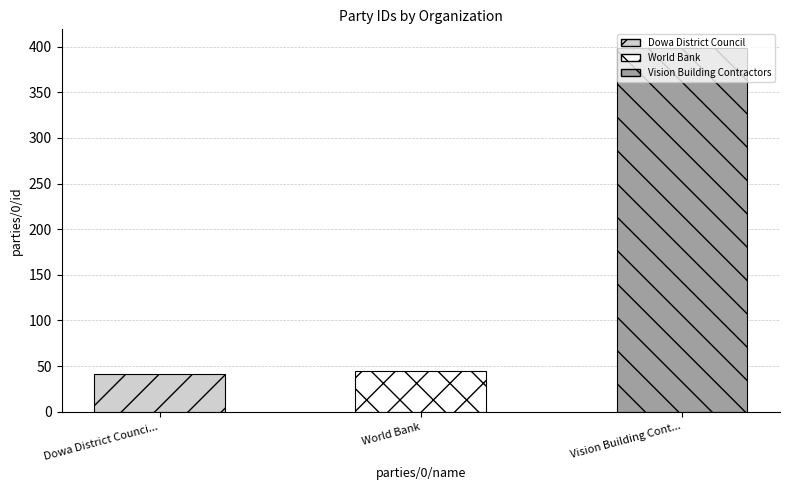

Read the value at Dowa District Council.

41